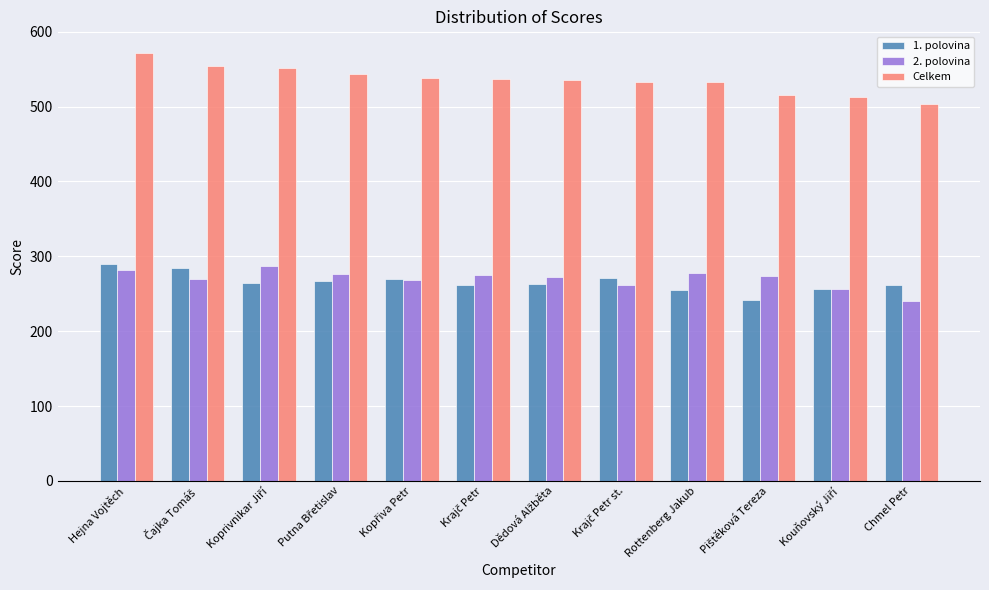

Is it true that 2. polovina equals 85 at Chmel Petr?

False